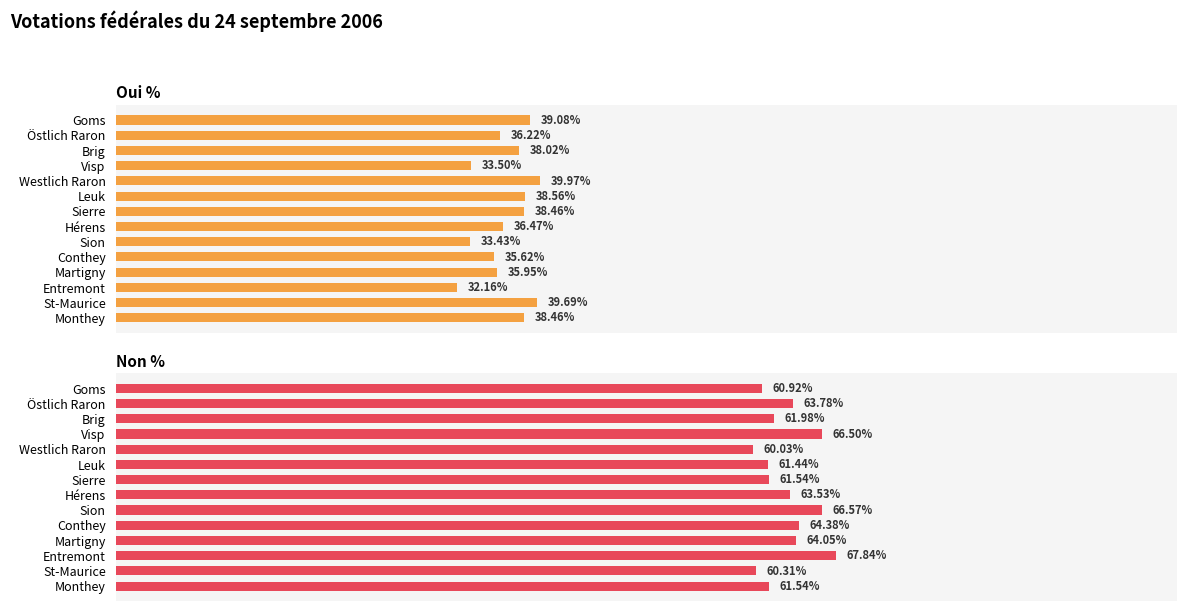

Which series has the widest spread of values?

Oui %